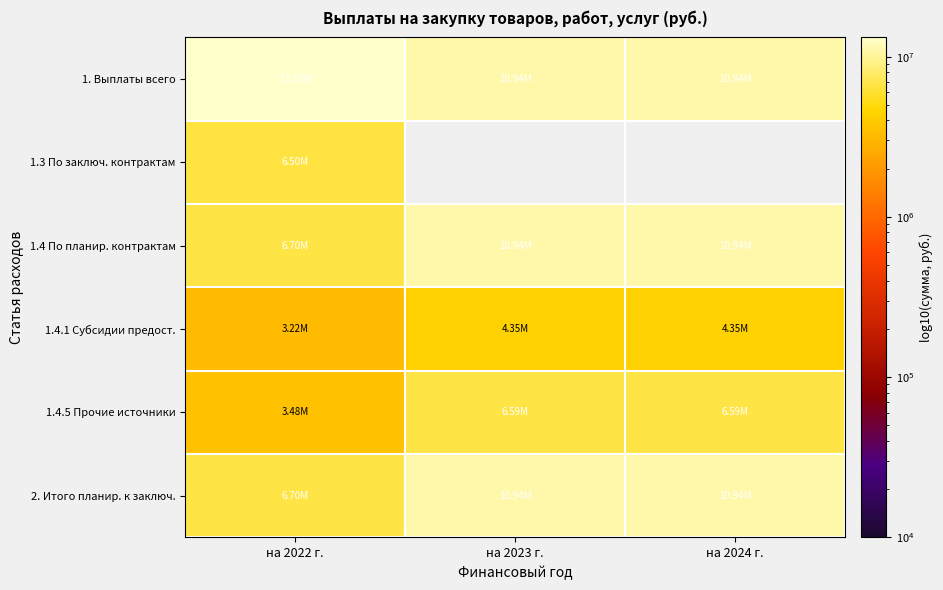

What is the difference between the second highest and minimum values in the 1.4.1 Субсидии предост. series?

1132916.7